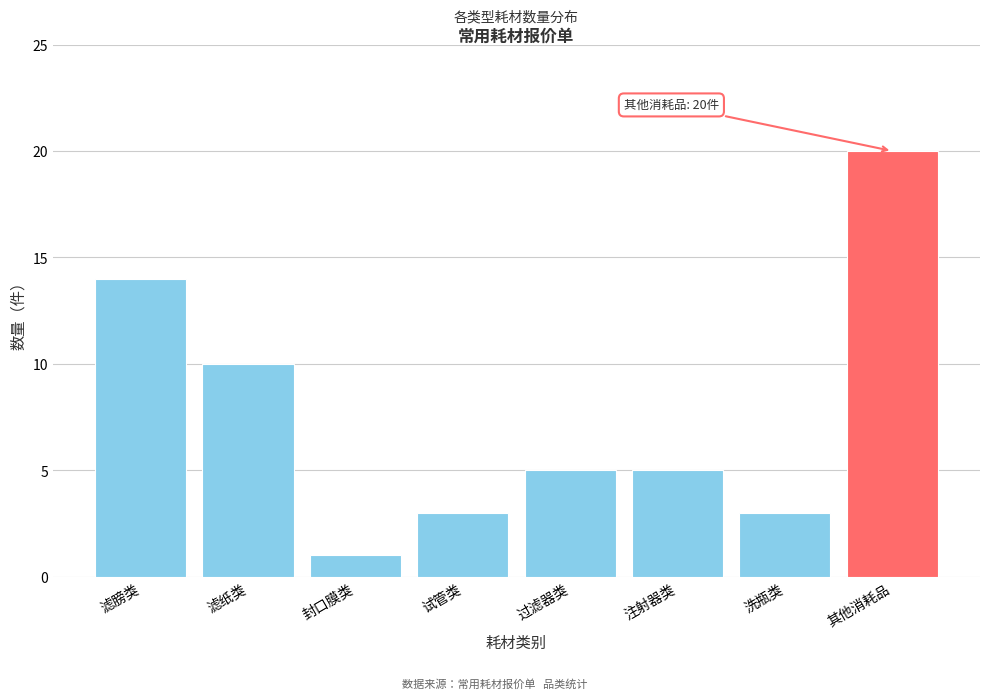

Reading right to left, list all the values displayed in this chart.

20	3	5	5	3	1	10	14